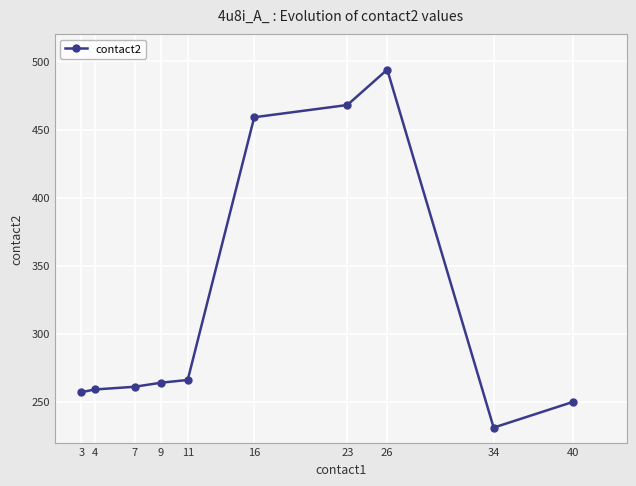

What is the value of the 6th point from the left?

459